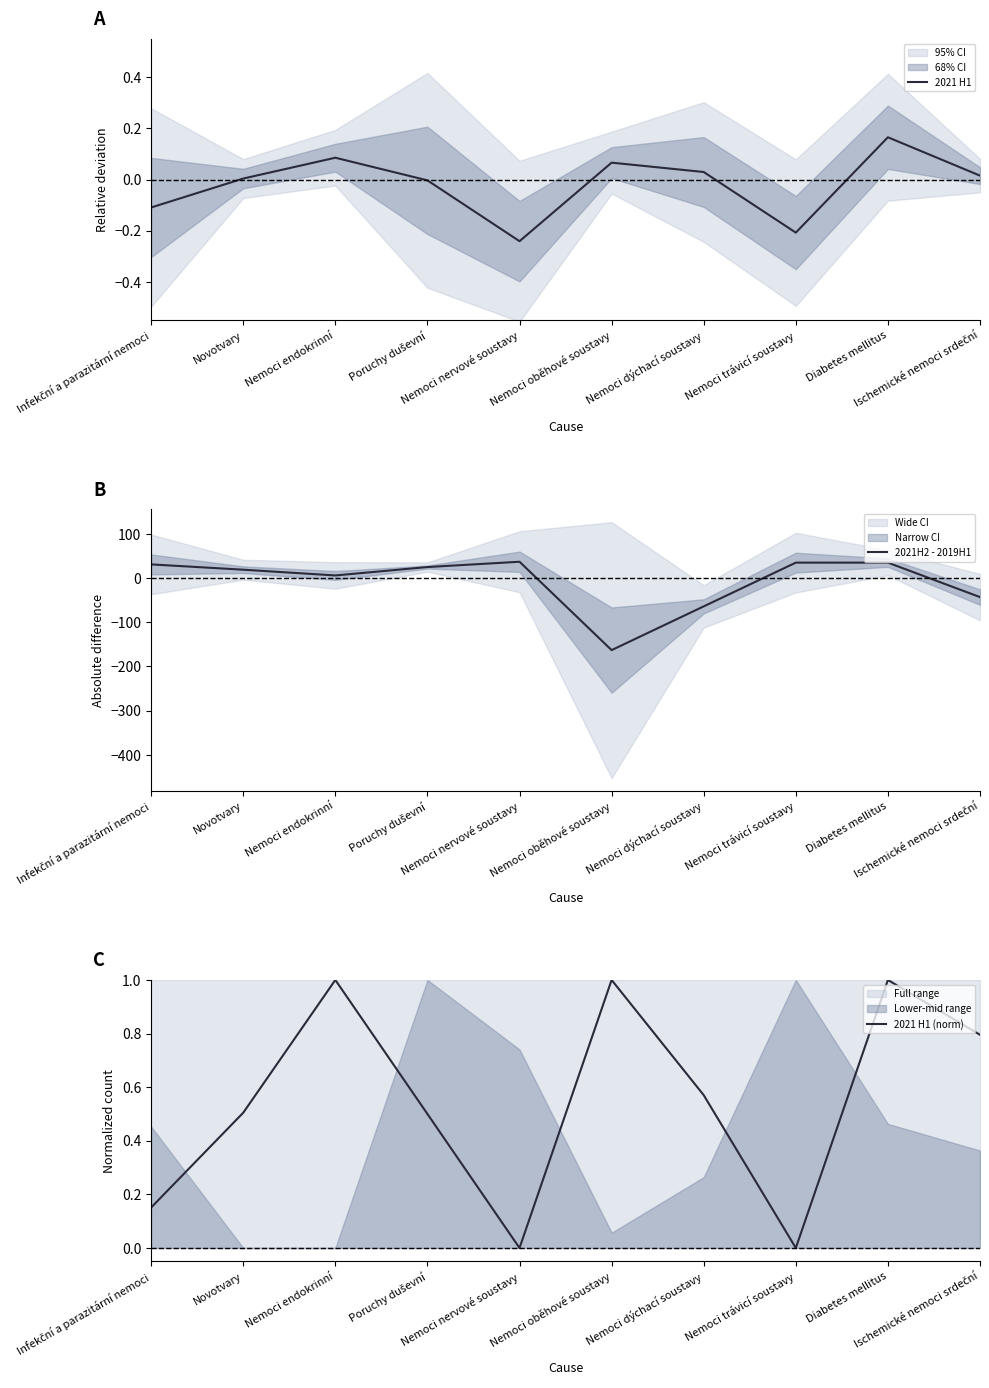

Is it true that 2021 H1 (norm) equals 1.0 at Diabetes mellitus?

True